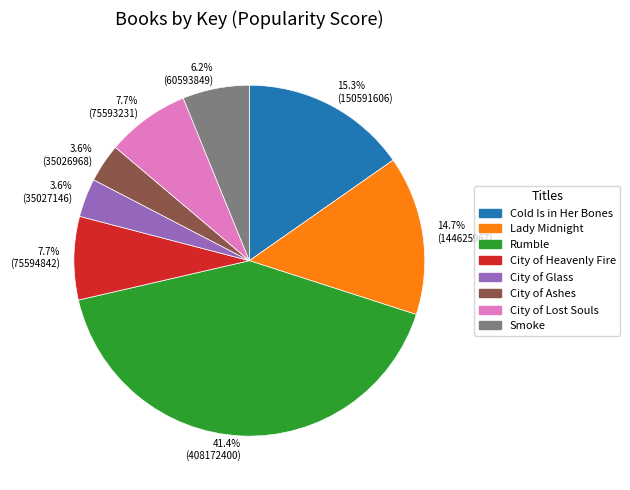

Approximately how many times larger is the value at 14.7% (144625967) compared to 7.7% (75594842)?

1.9